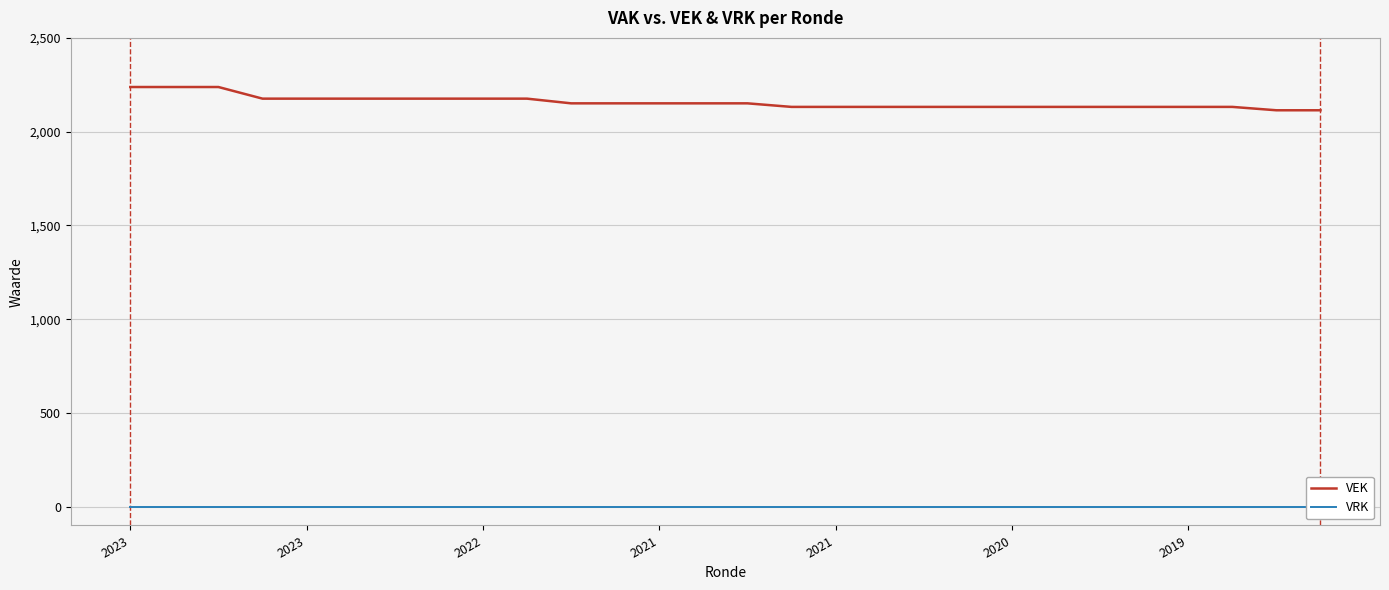

What is the value of the VEK point at the 20th from the left?

2132